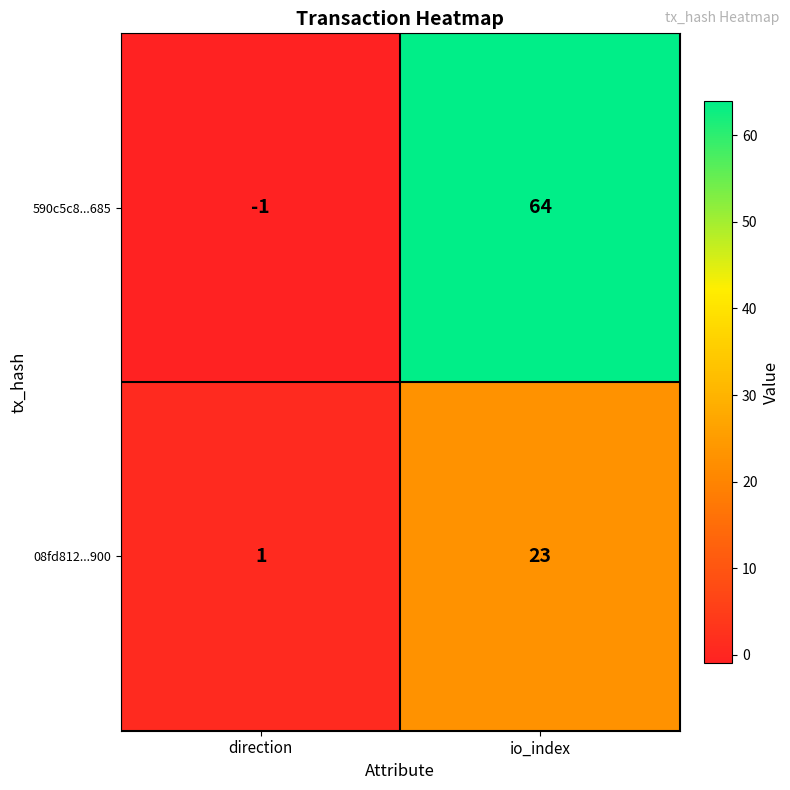

At which label does 590c5c8...685 reach its peak?

io_index